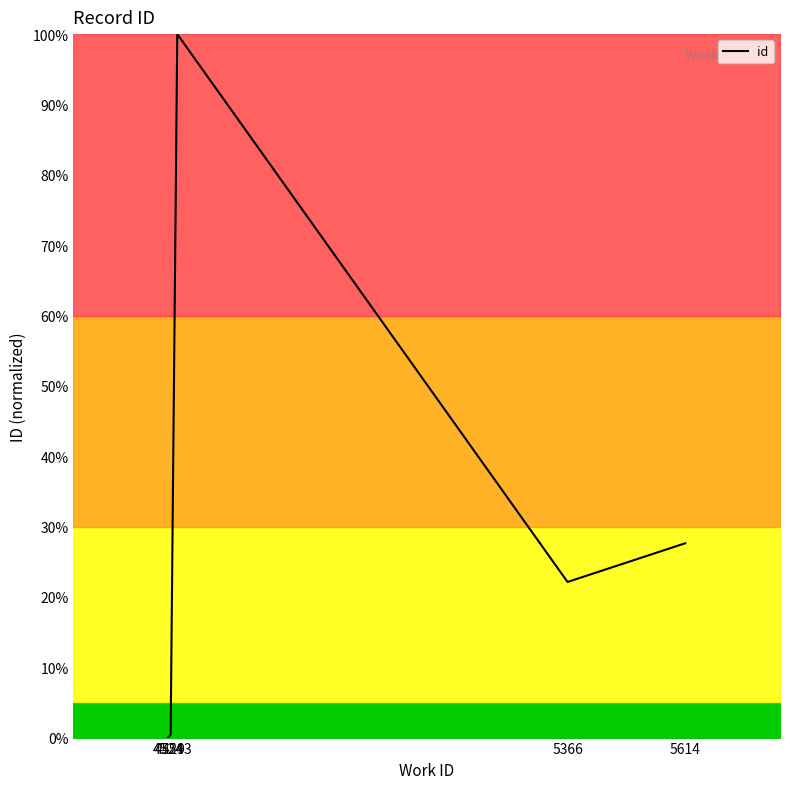

How many interior local peaks (higher than both neighbors) does the data have?

1